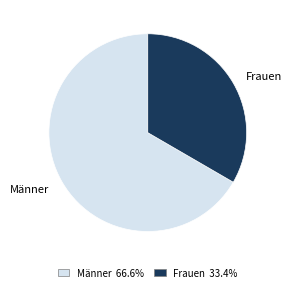

What is the largest slice in the pie chart?

Männer